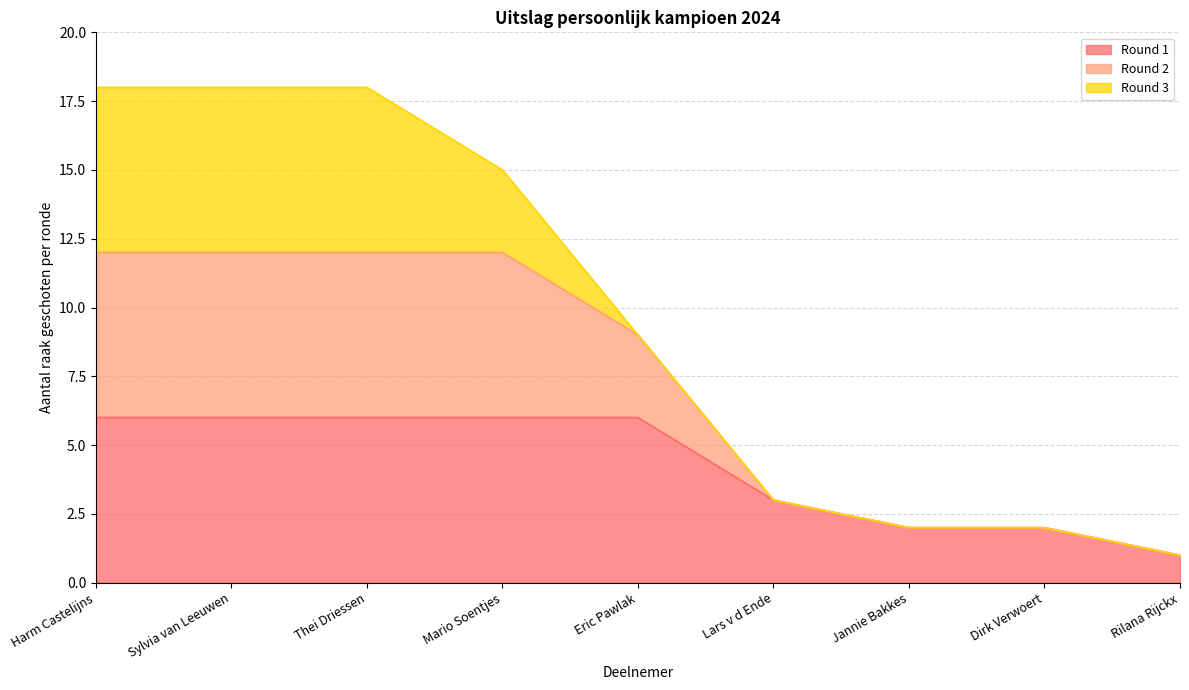

What is the total value across all series at Mario Soentjes?

15